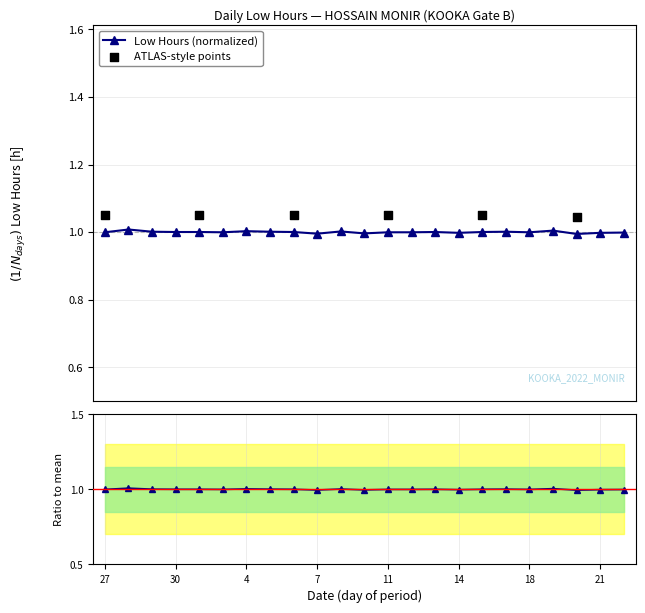

Which has a higher value, 18 or 14?

18